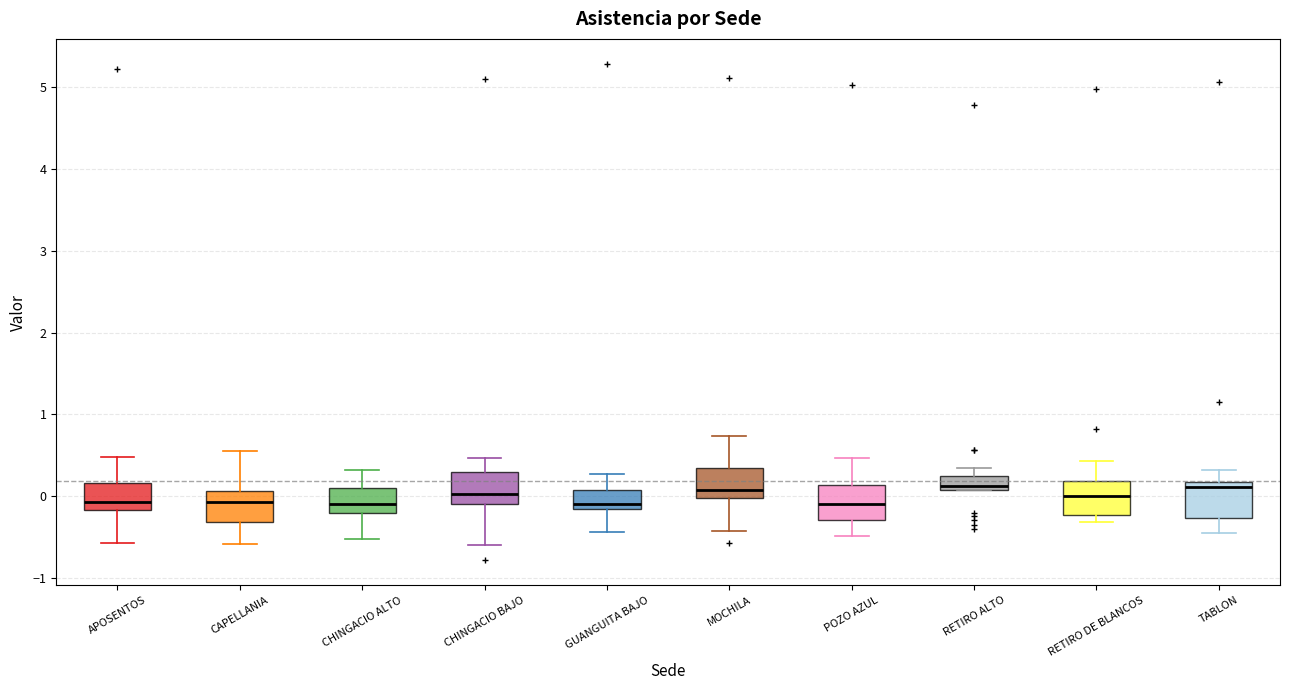

Reading left to right, read every box against the y-axis: the position of its median line, the range the box covers, and the ends of its whiskers. The values are not printed on the chart, so give them approximately, as read against the axis.

APOSENTOS: median -0.1, box -0.2 to 0.2, whiskers -0.6 to 0.5
CAPELLANIA: median -0.1, box -0.3 to 0.1, whiskers -0.6 to 0.6
CHINGACIO ALTO: median -0.1, box -0.2 to 0.1, whiskers -0.5 to 0.3
CHINGACIO BAJO: median 0.0, box -0.1 to 0.3, whiskers -0.6 to 0.5
GUANGUITA BAJO: median -0.1, box -0.2 to 0.1, whiskers -0.4 to 0.3
MOCHILA: median 0.1, box 0.0 to 0.3, whiskers -0.4 to 0.7
POZO AZUL: median -0.1, box -0.3 to 0.1, whiskers -0.5 to 0.5
RETIRO ALTO: median 0.1 (just above the box's lower edge), box 0.1 to 0.2, whiskers 0.1 to 0.3
RETIRO DE BLANCOS: median 0.0, box -0.2 to 0.2, whiskers -0.3 to 0.4
TABLON: median 0.1, box -0.3 to 0.2, whiskers -0.5 to 0.3